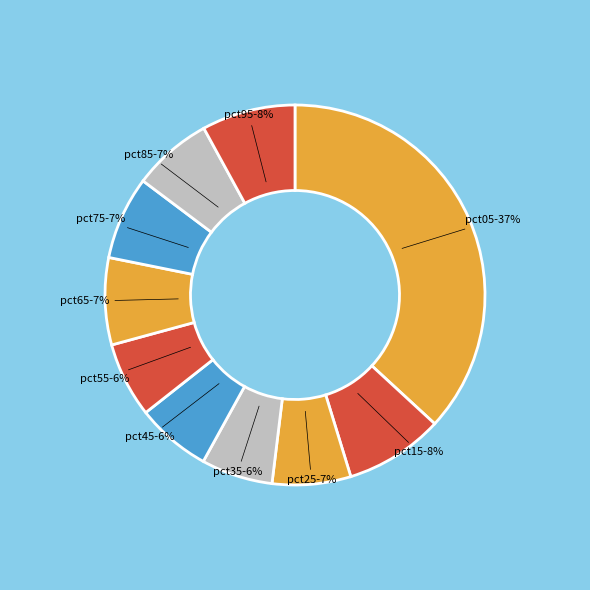

The pct95 slice represents 14% of the pie. True or false?

False